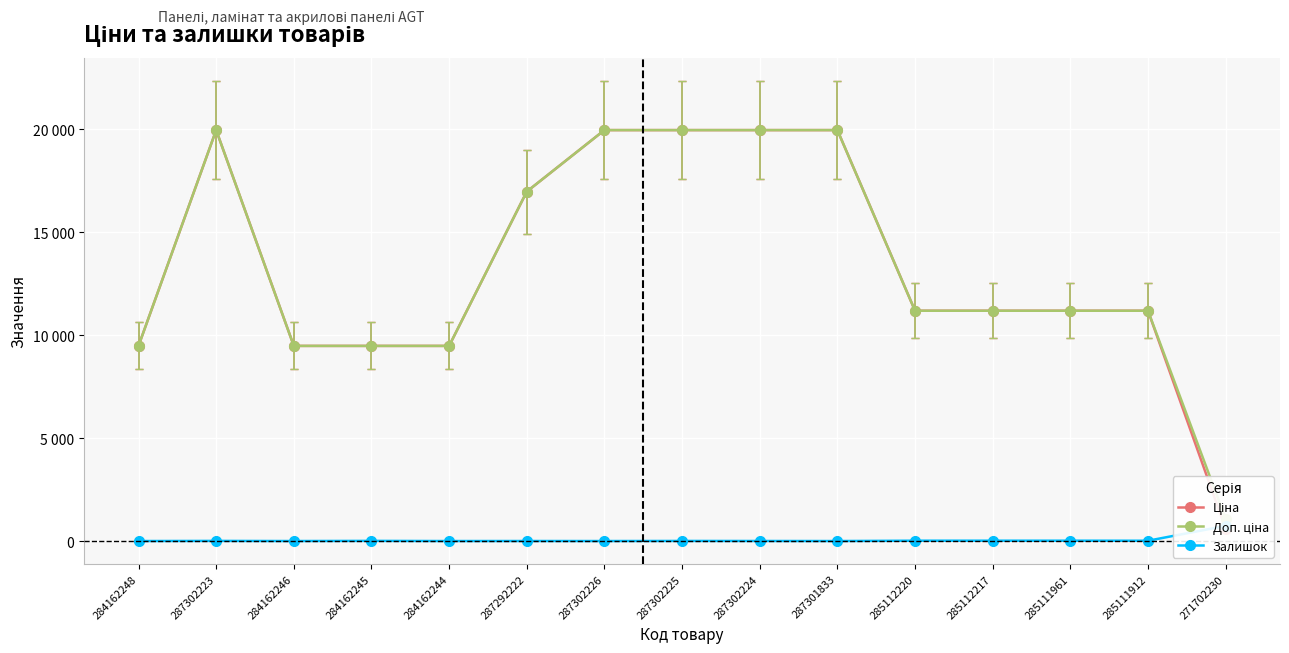

Reading left to right, extract all data points from this chart.

Ціна: 284162248=9480.1	287302223=19964.2	284162246=9480.1	284162245=9480.1	284162244=9480.1	287292222=16976.3	287302226=19964.2	287302225=19964.2	287302224=19964.2	287301833=19964.2	285112220=11188.2	285112217=11188.2	285111961=11188.2	285111912=11188.2	271702230=589.9
Доп. ціна: 284162248=9480.1	287302223=19964.2	284162246=9480.1	284162245=9480.1	284162244=9480.1	287292222=16976.3	287302226=19964.2	287302225=19964.2	287302224=19964.2	287301833=19964.2	285112220=11188.2	285112217=11188.2	285111961=11188.2	285111912=11188.2	271702230=1081.7
Залишок: 284162248=0.0	287302223=7.0	284162246=0.0	284162245=8.0	284162244=0.0	287292222=2.0	287302226=0.0	287302225=5.0	287302224=3.0	287301833=0.0	285112220=17.0	285112217=17.0	285111961=17.0	285111912=15.0	271702230=736.0